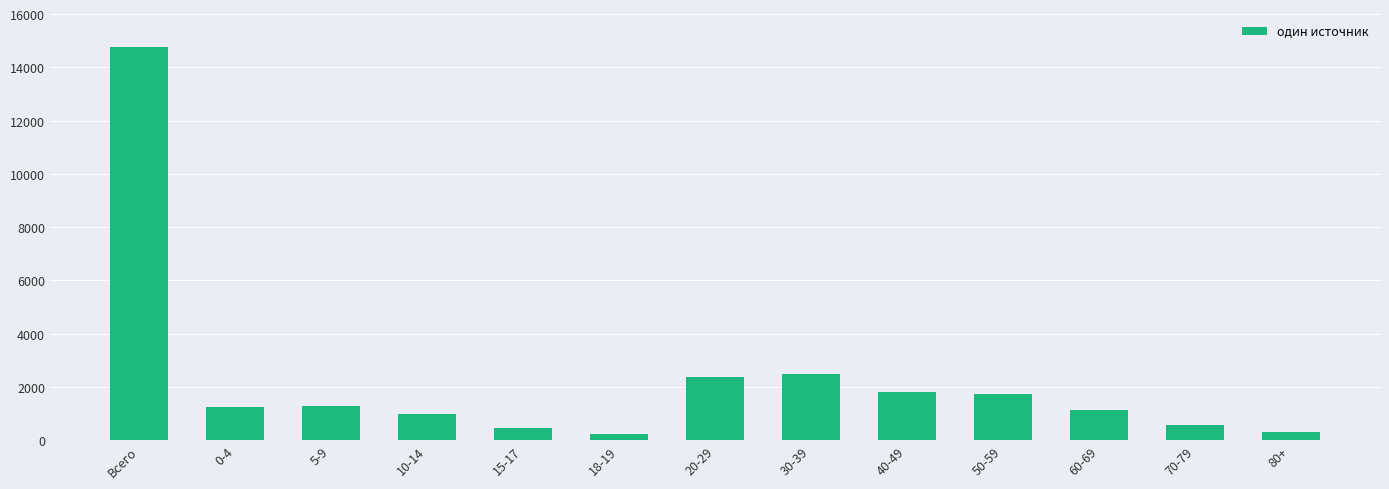

Which label corresponds to the largest value in the chart?

Всего